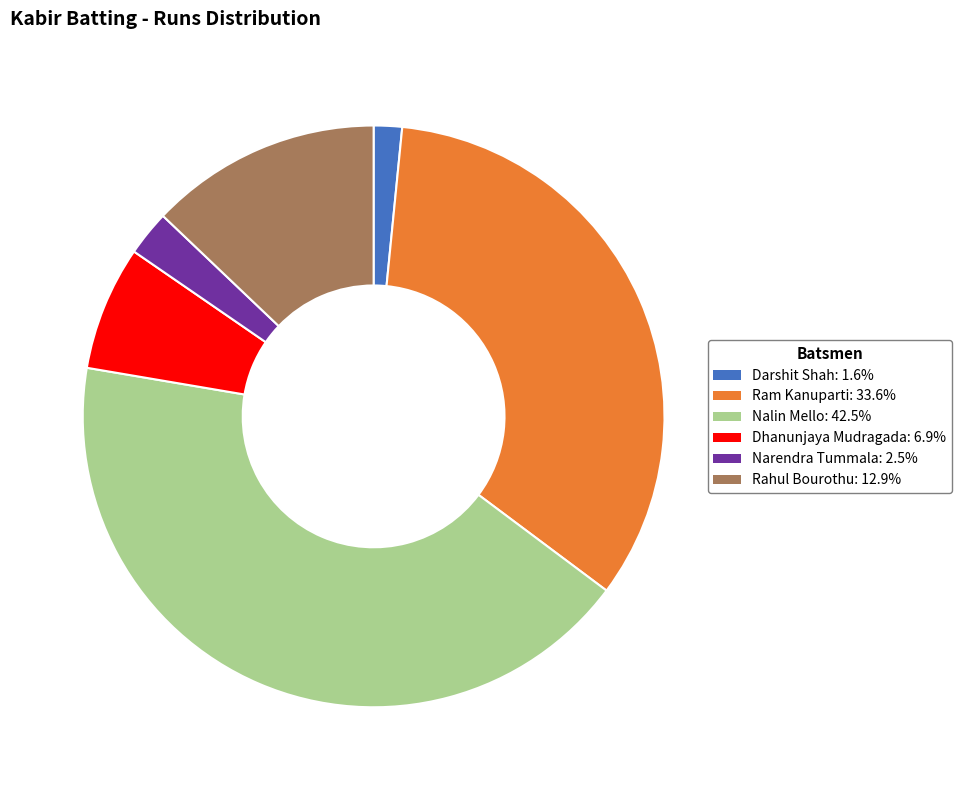

Does any single category account for the majority?

No